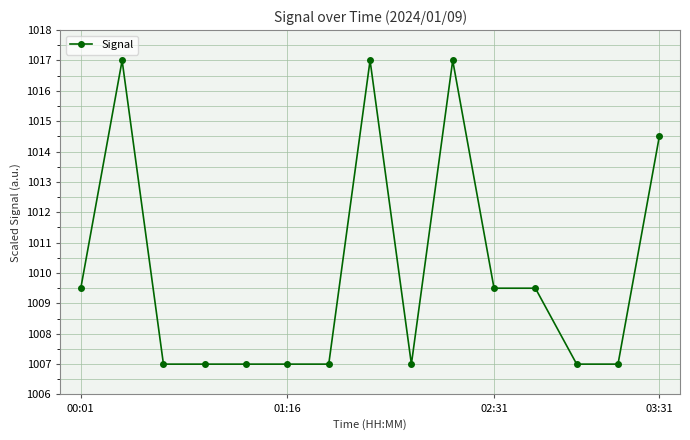

What is the smallest value displayed?

1007.0